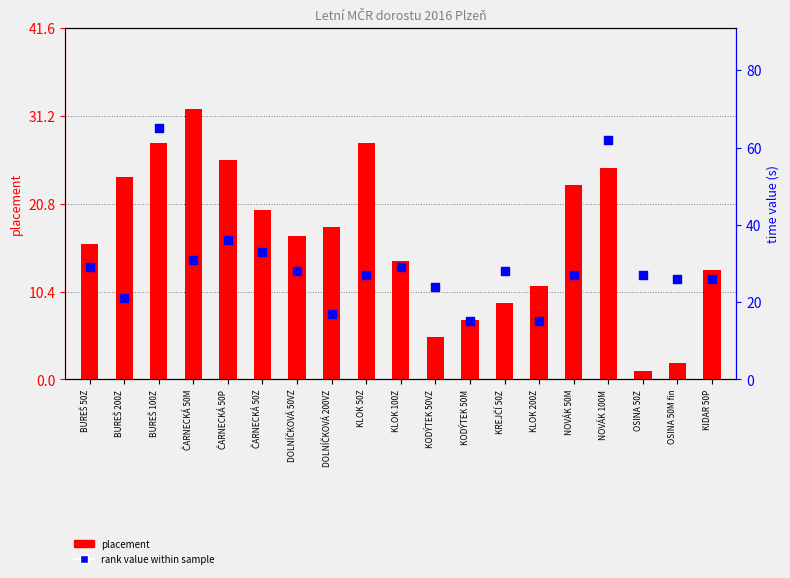

At how many categories does at least one series exceed 62?

1